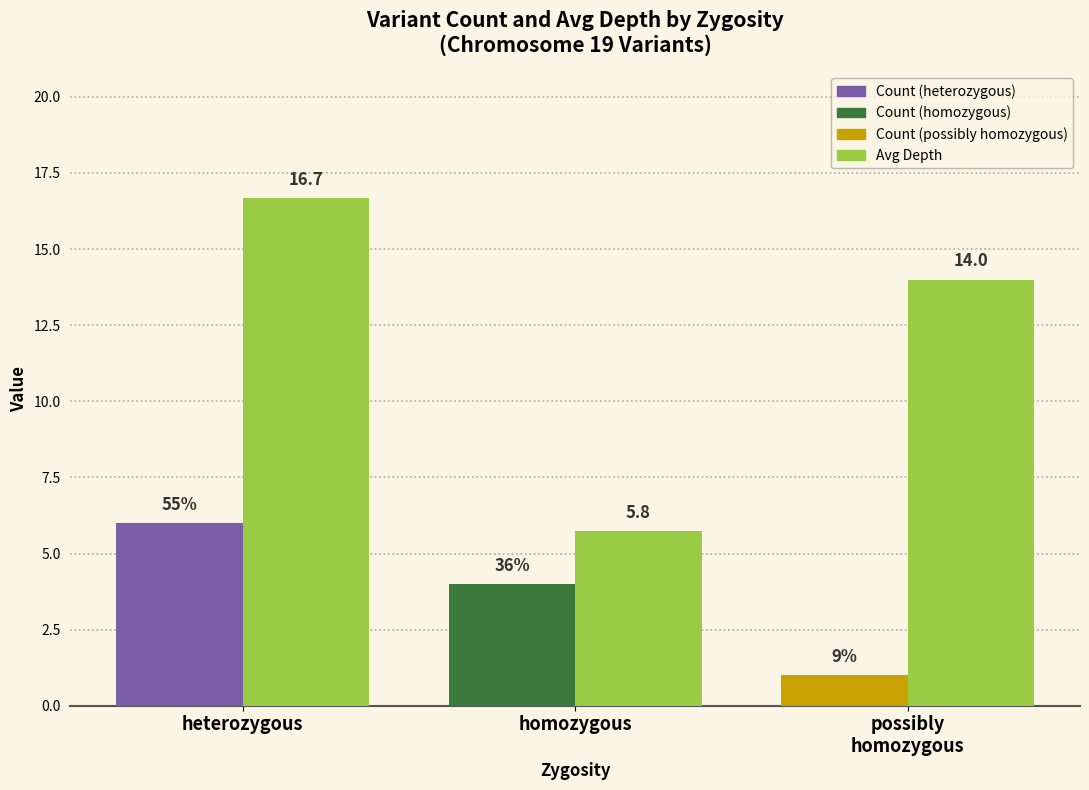

At which category is the sum across all series the highest?

heterozygous